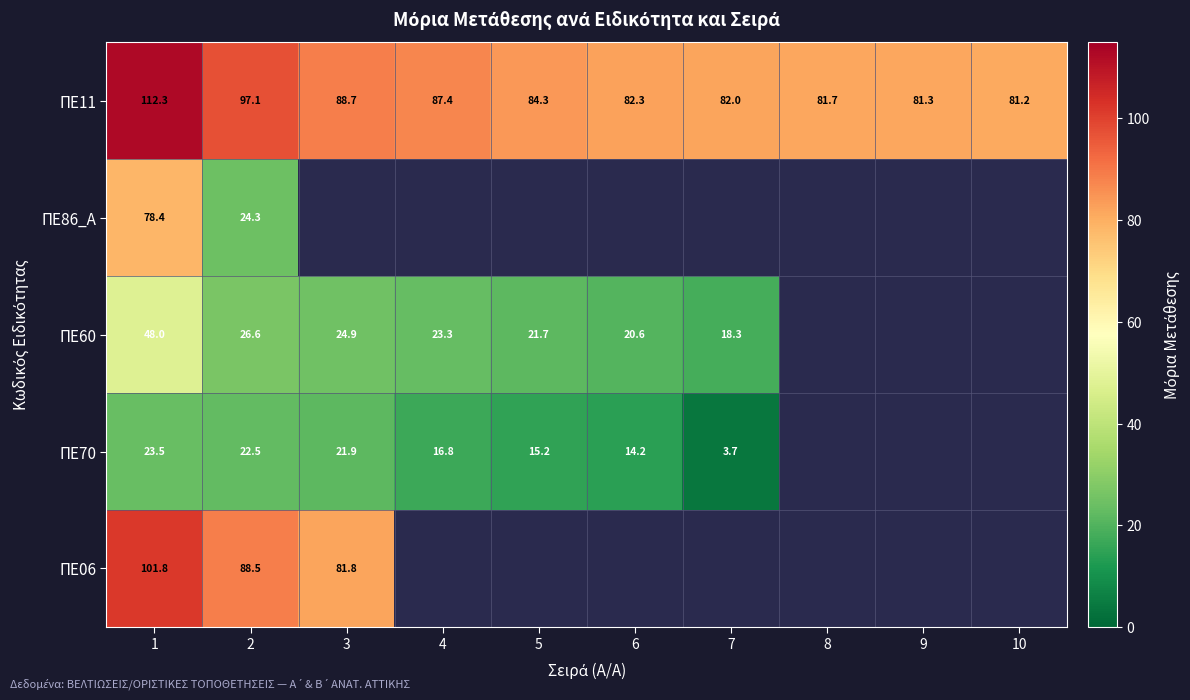

Where is ΠΕ86_A nearest to the value 51?

2